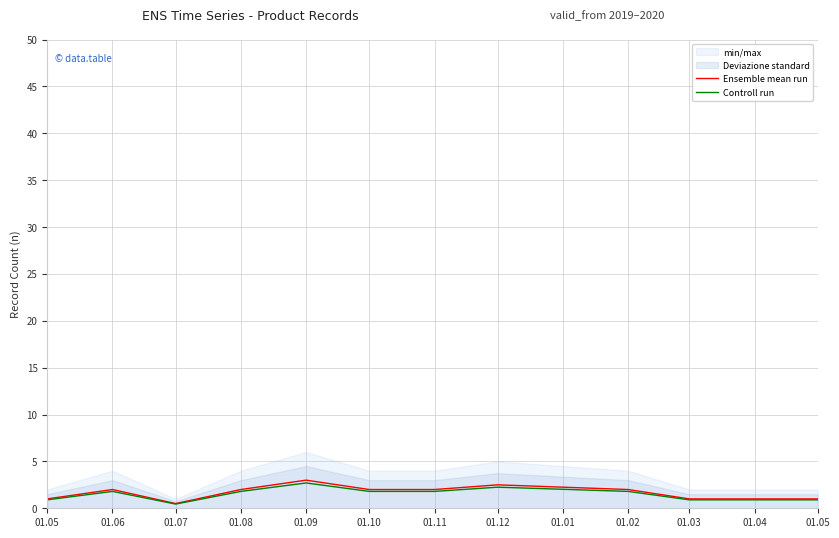

What is the difference between the highest and lowest values at 01.05?

0.1